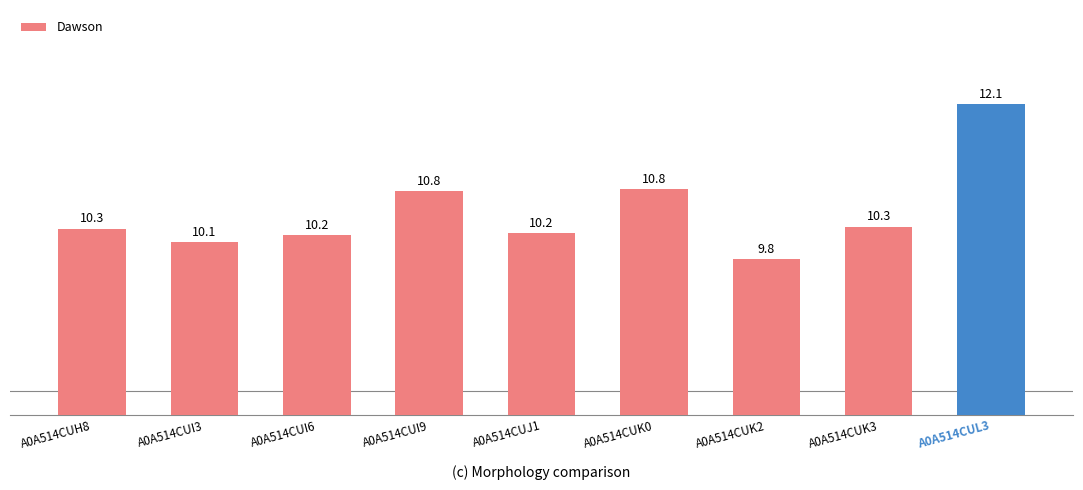

The chart shows a value of 5.5 at A0A514CUJ1. True or false?

False